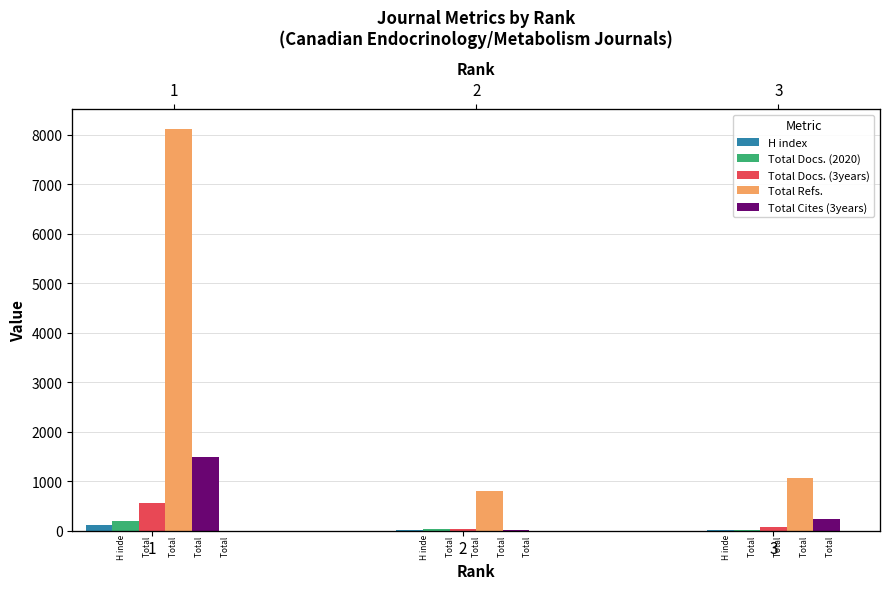

Reading left to right, list all the values displayed in this chart.

H index: 1=108	2=6	3=20
Total Docs. (2020): 1=188	2=32	3=22
Total Docs. (3years): 1=560	2=34	3=78
Total Refs.: 1=8114	2=797	3=1065
Total Cites (3years): 1=1495	2=20	3=246